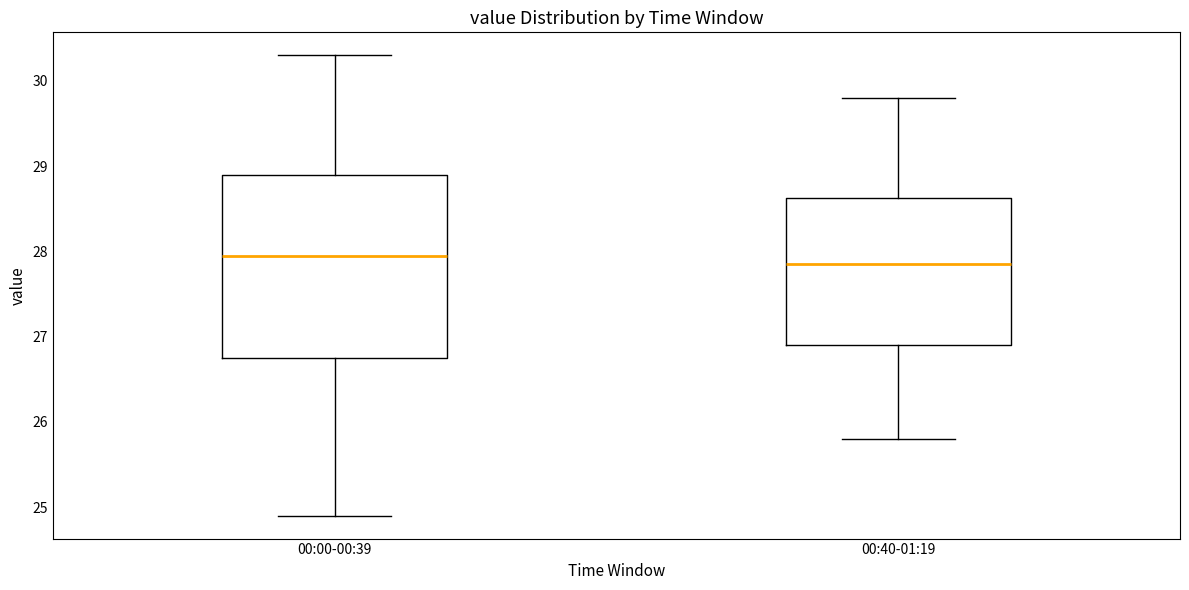

Which box is the tallest, from its lower edge to its upper edge?

00:00-00:39